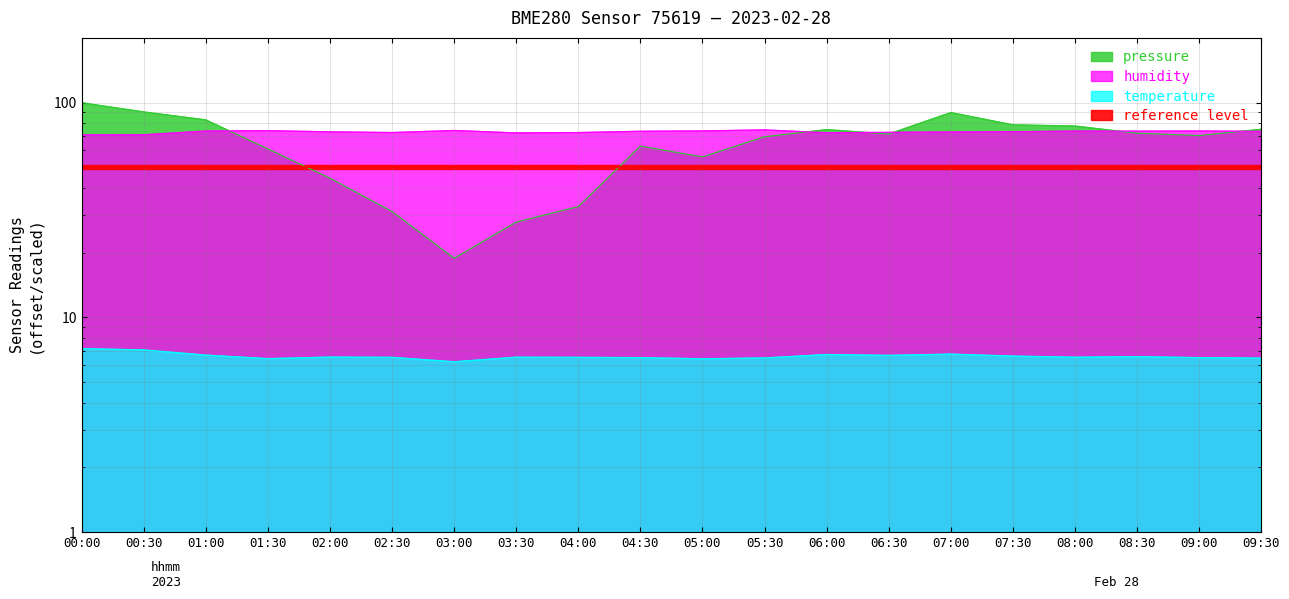

Does the chart have visible grid lines?

Yes